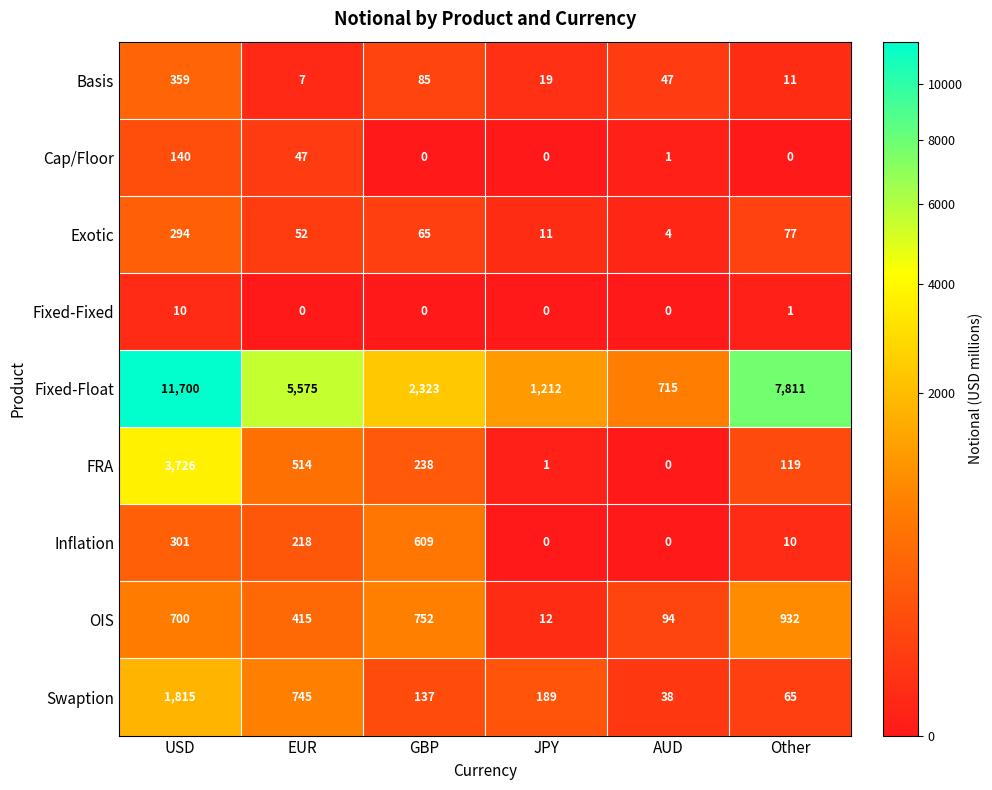

What is the total value across all series at GBP?

4209